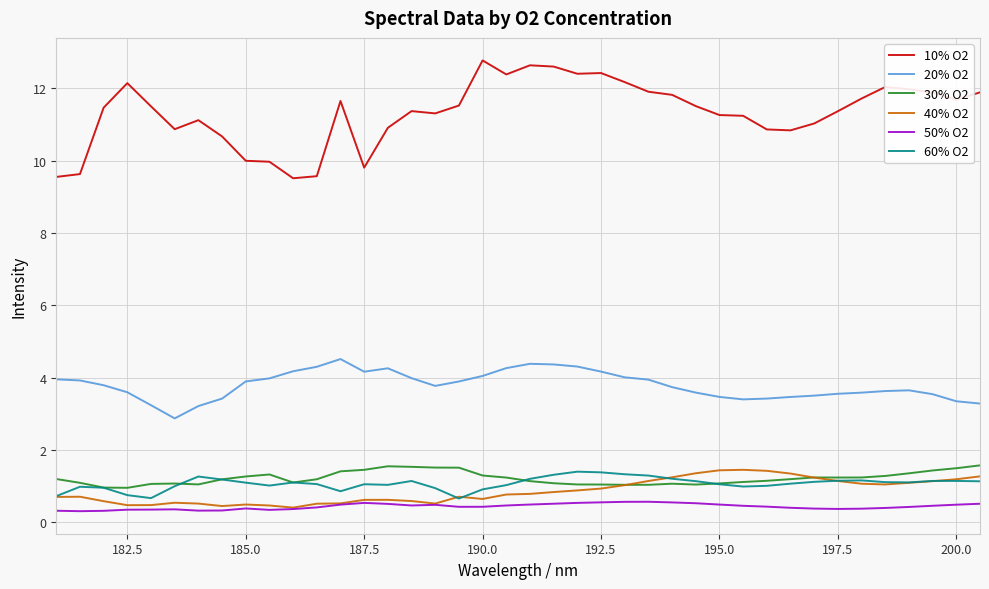

Which series has the widest spread of values?

10% O2